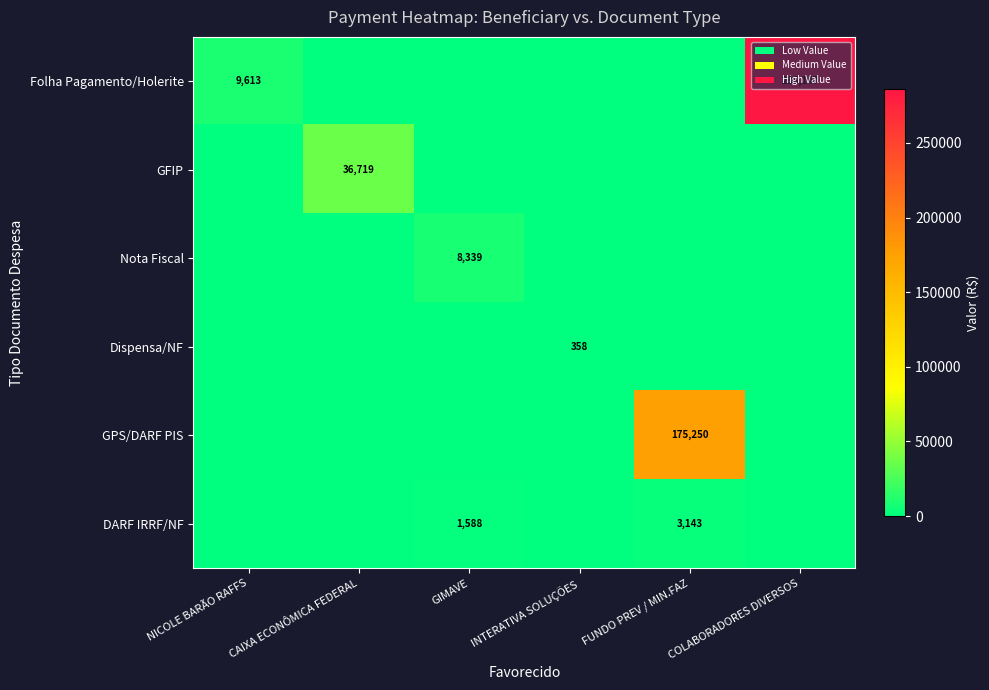

What is the spread (max minus min) of values at INTERATIVA SOLUÇÕES?

358.1